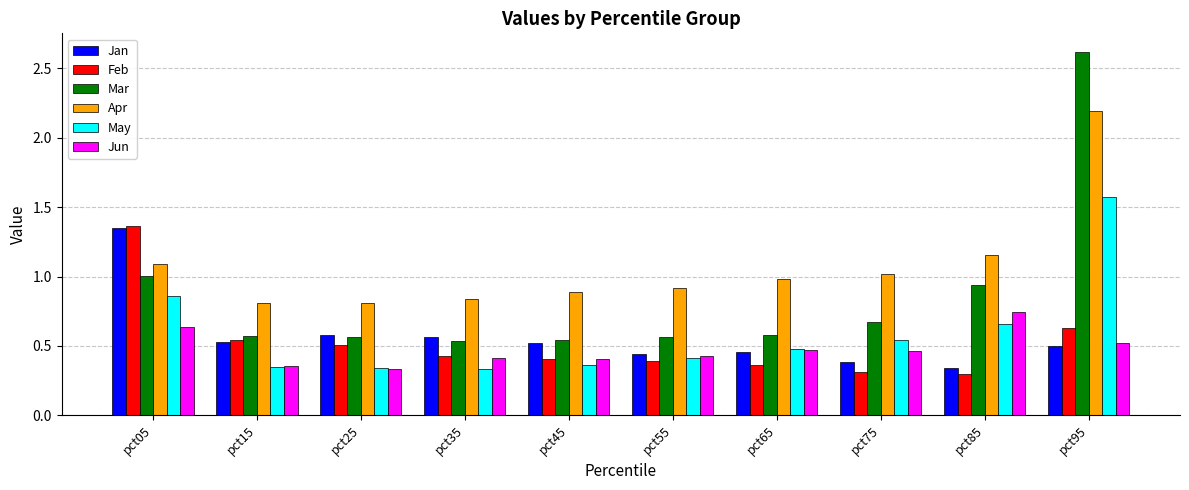

What is the maximum value shown in the chart?

2.6